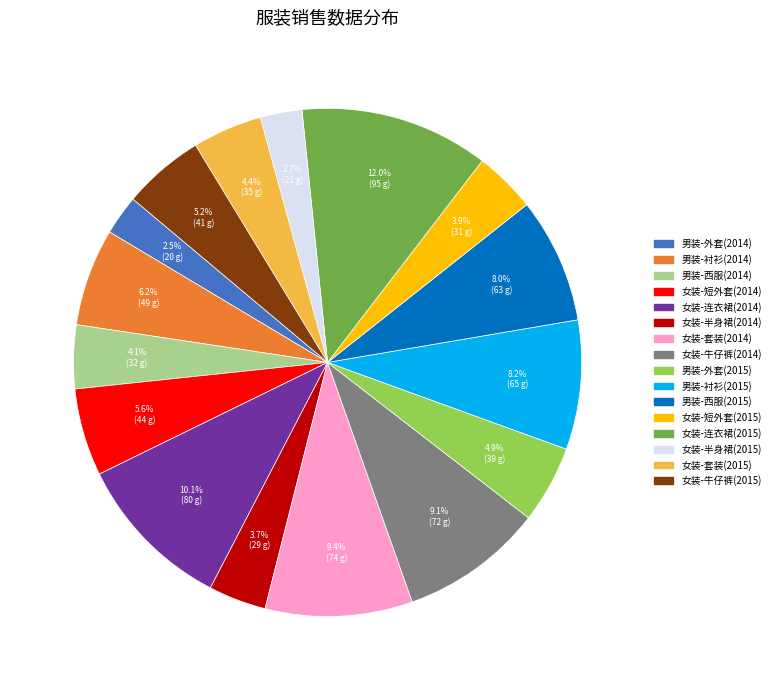

Which category has the biggest portion of the pie?

女装-连衣裙(2015)